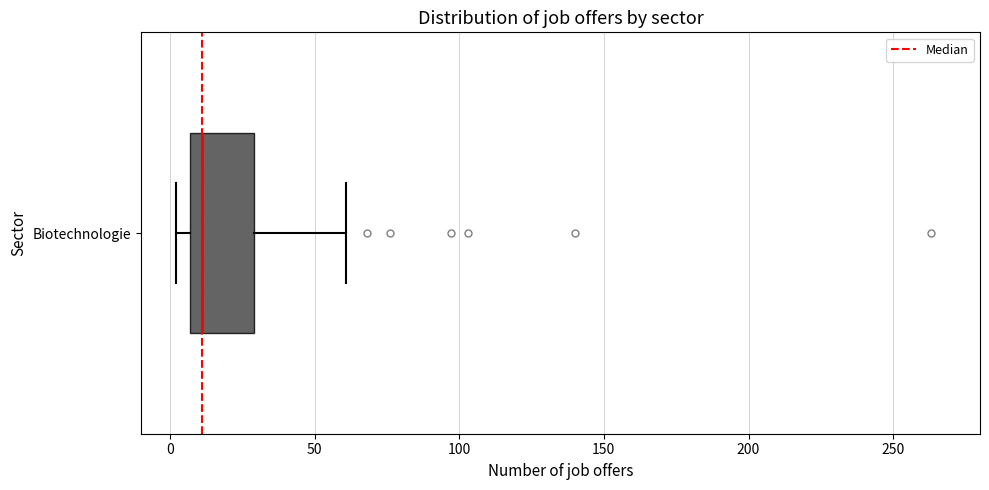

Where does the right whisker of the box for Biotechnologie end on the x-axis? The values are not printed on the chart, so give them approximately, as read against the axis.

60